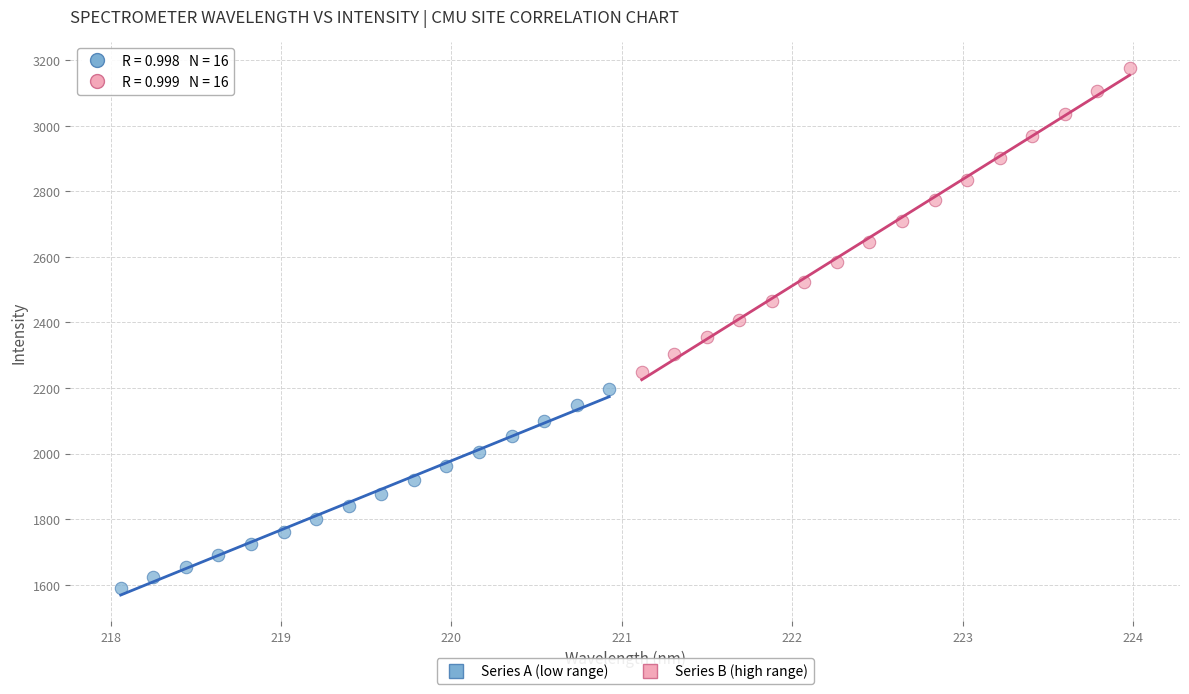

Which series reaches the maximum Y coordinate?

Series B (high range)